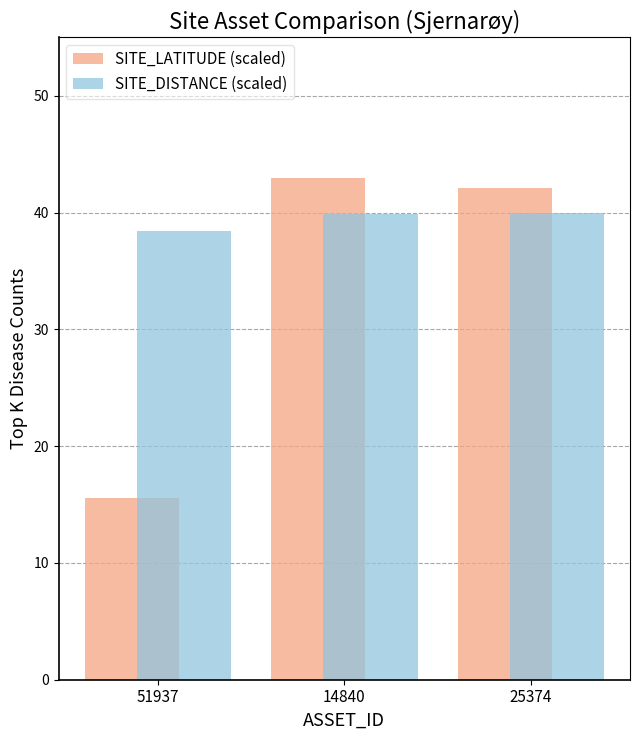

Rank the series by their maximum value, from highest to lowest.

SITE_LATITUDE (scaled), SITE_DISTANCE (scaled)